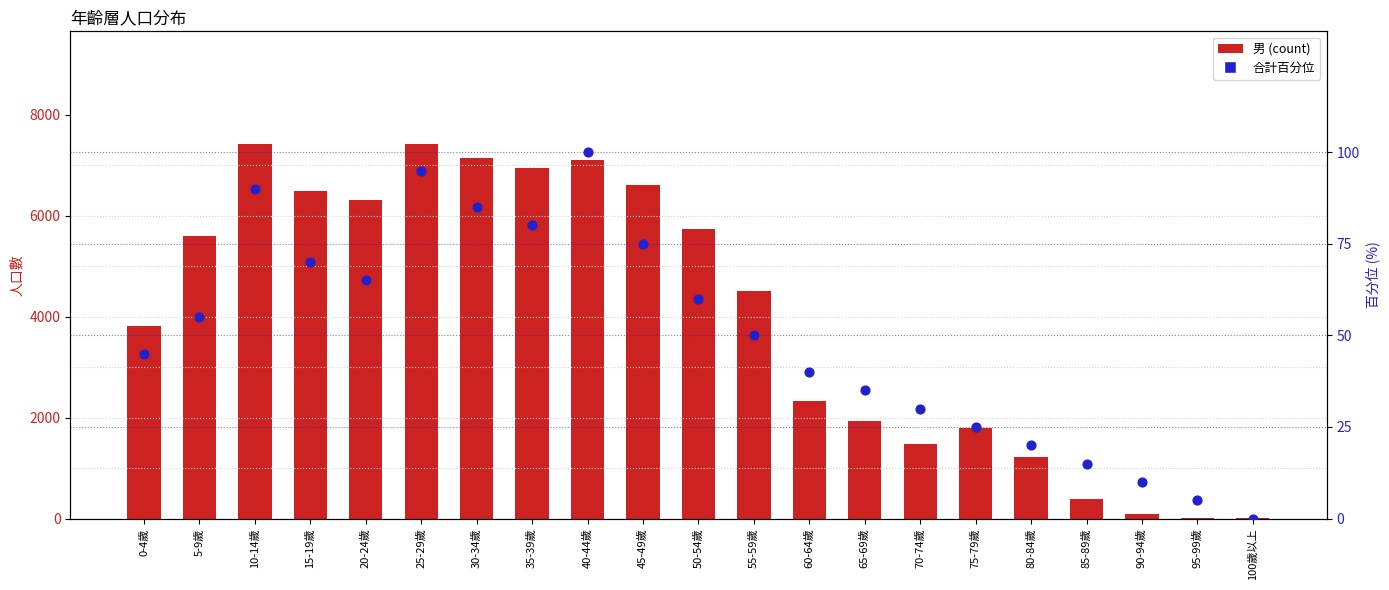

Is the value of 男 at 55-59歲 greater than the value of 合計百分位 at 0-4歲?

Yes